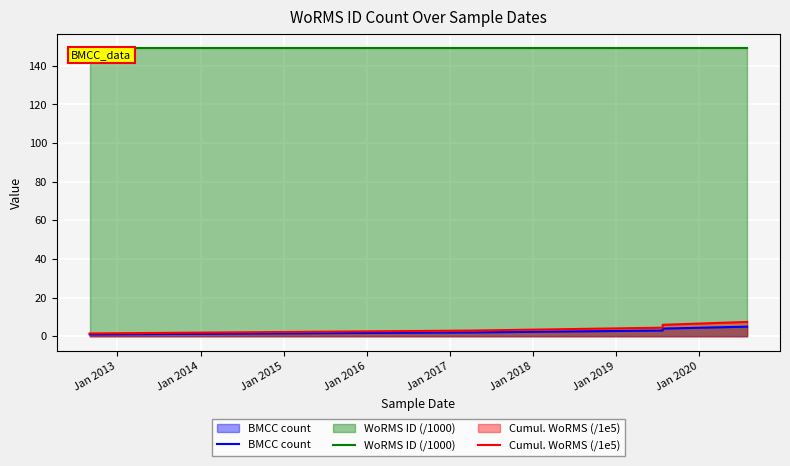

Rank the series by their maximum value, from highest to lowest.

WoRMS ID (/1000), Cumul. WoRMS (/1e5), BMCC count